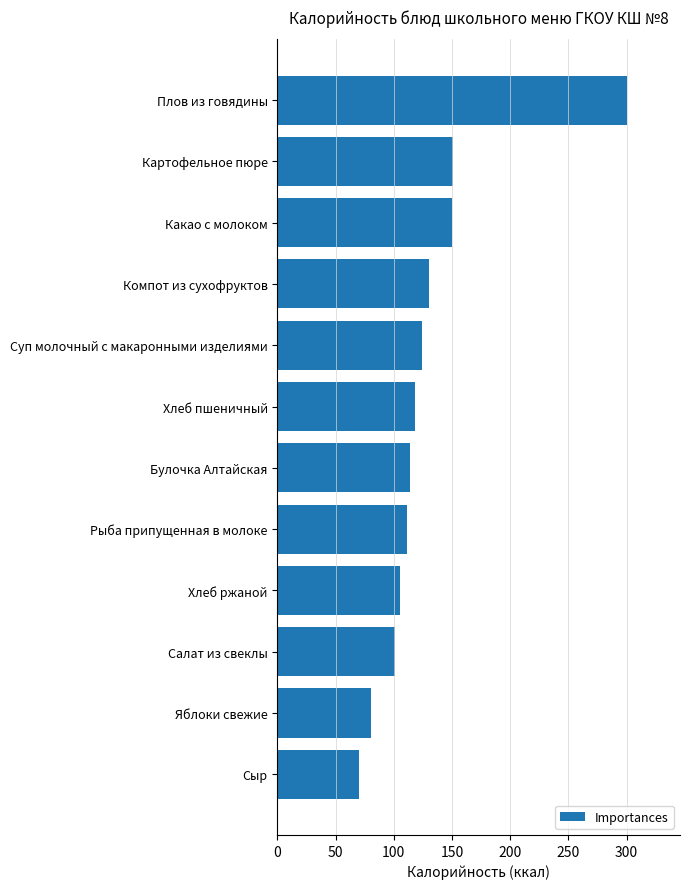

Is it true that the value at Плов из говядины is 522.1?

False